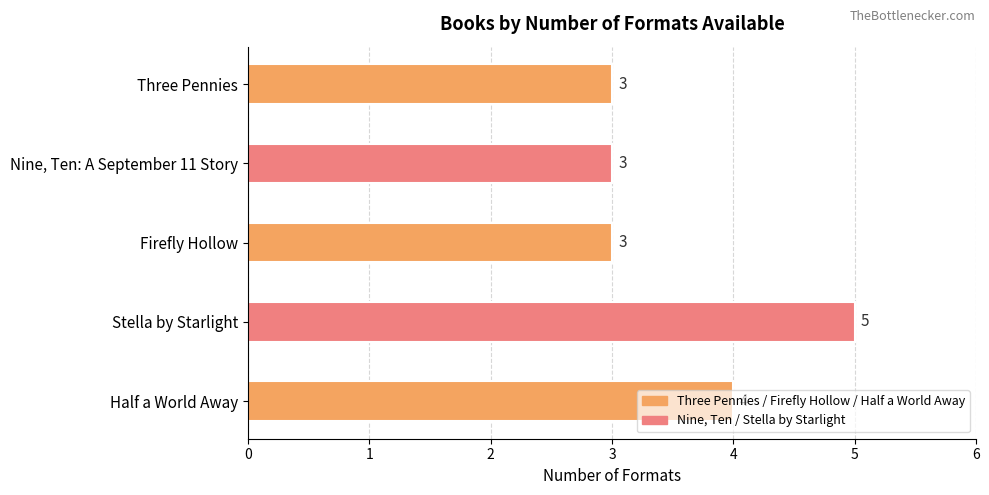

What is the smallest value displayed?

3